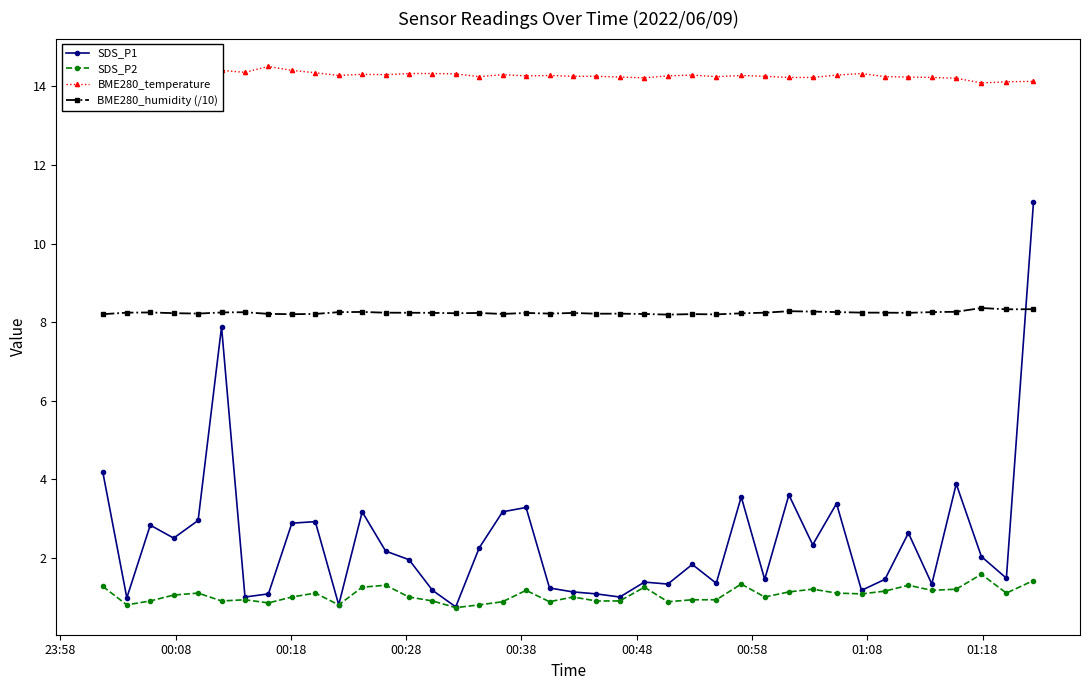

What are all the series names shown in the legend?

SDS_P1, SDS_P2, BME280_temperature, BME280_humidity (/10)